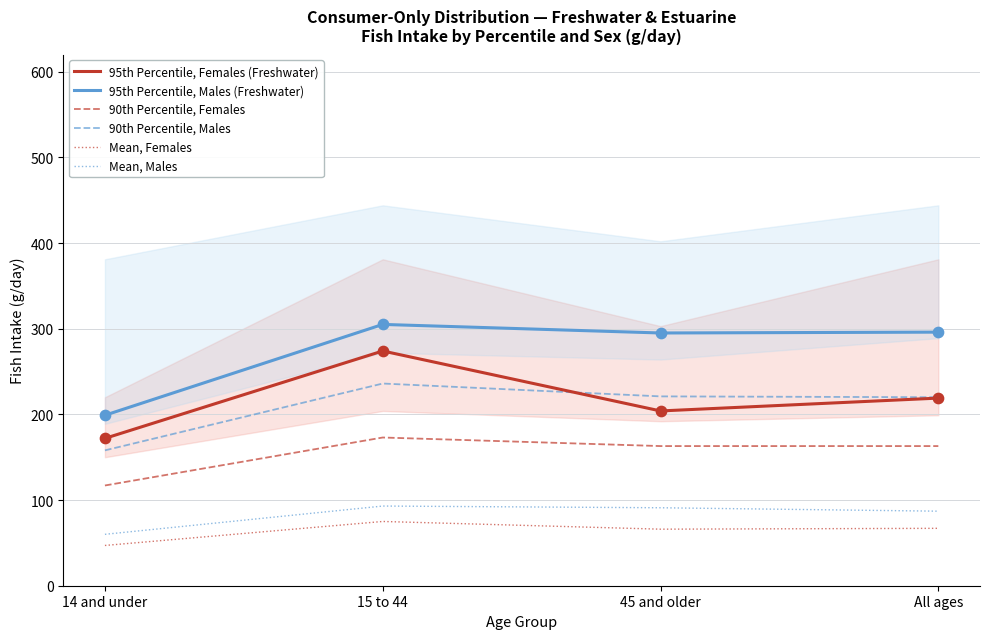

What are all the series names shown in the legend?

95th Percentile, Females (Freshwater), 95th Percentile, Males (Freshwater), 90th Percentile, Females, 90th Percentile, Males, Mean, Females, Mean, Males